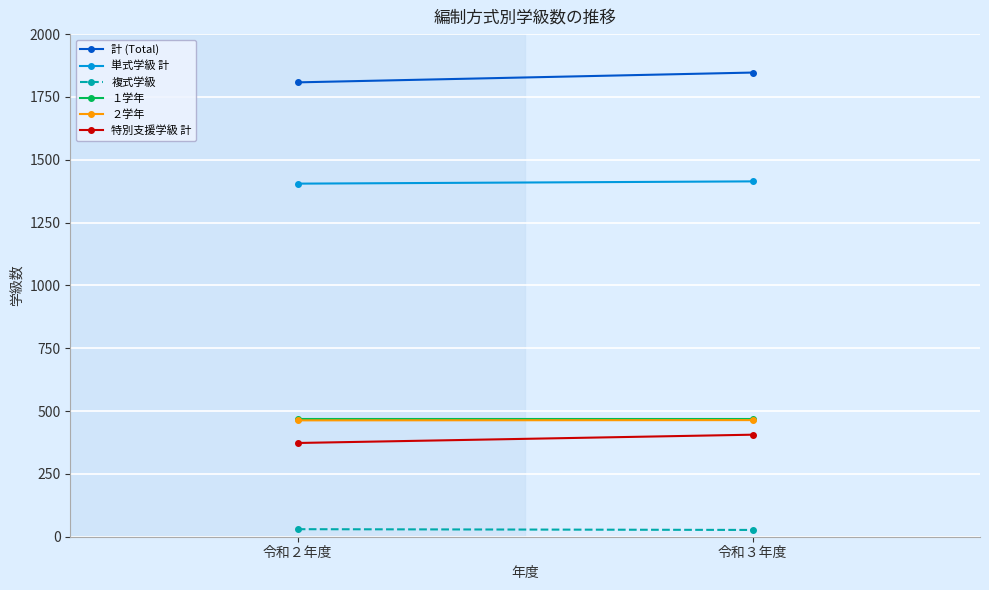

Which series changed the most between 令和２年度 and 令和３年度?

計 (Total)